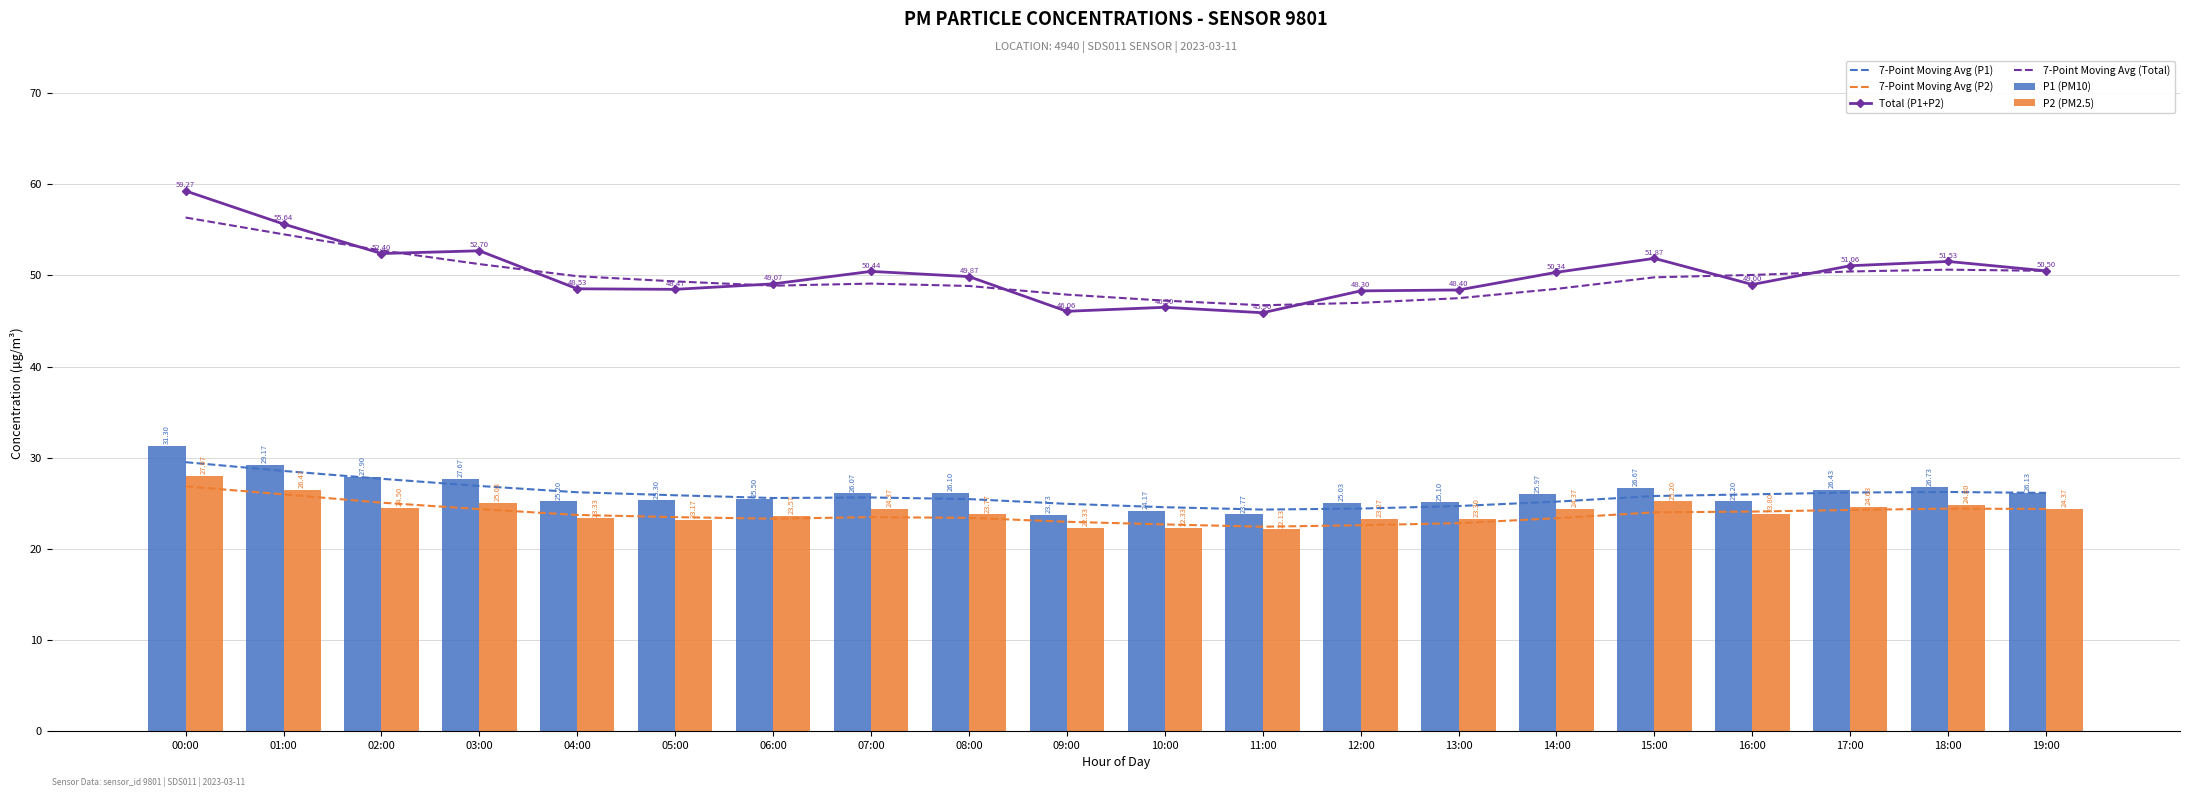

What is the value of the 7-Point Moving Avg (Total) bar at the 11th from the left?

47.2